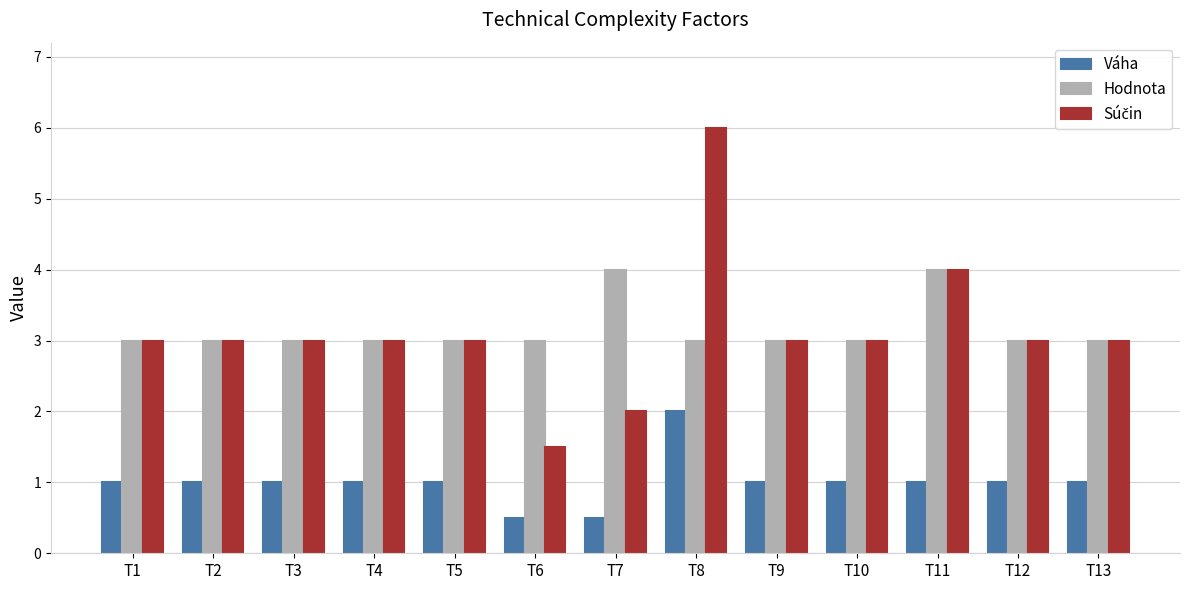

True or false: Váha has a value of 1.0 at T2.

True